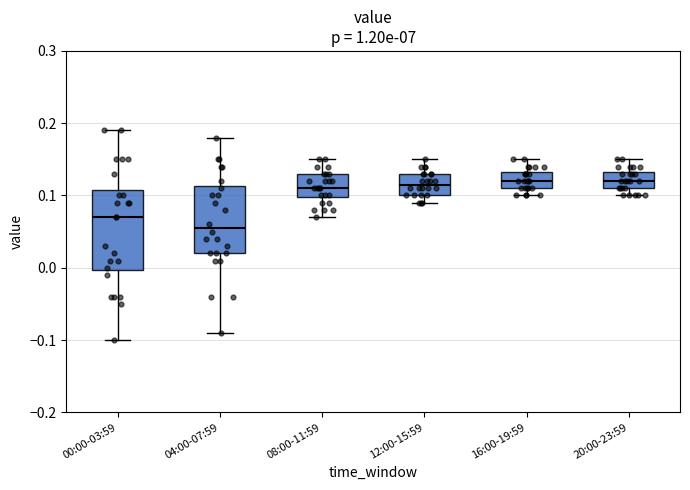

Where is the upper edge of the box for 16:00-19:59 on the y-axis? The values are not printed on the chart, so give them approximately, as read against the axis.

0.13